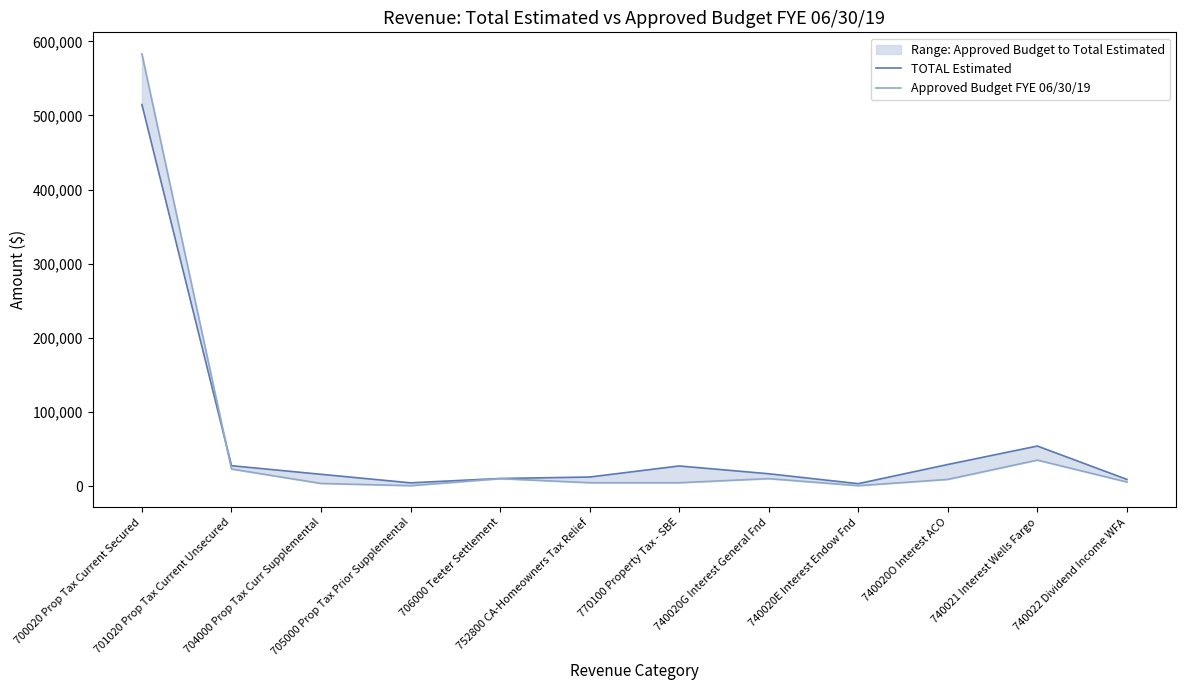

What is the value of the Approved Budget FYE 06/30/19 point at the 3rd from the left?

3500.0